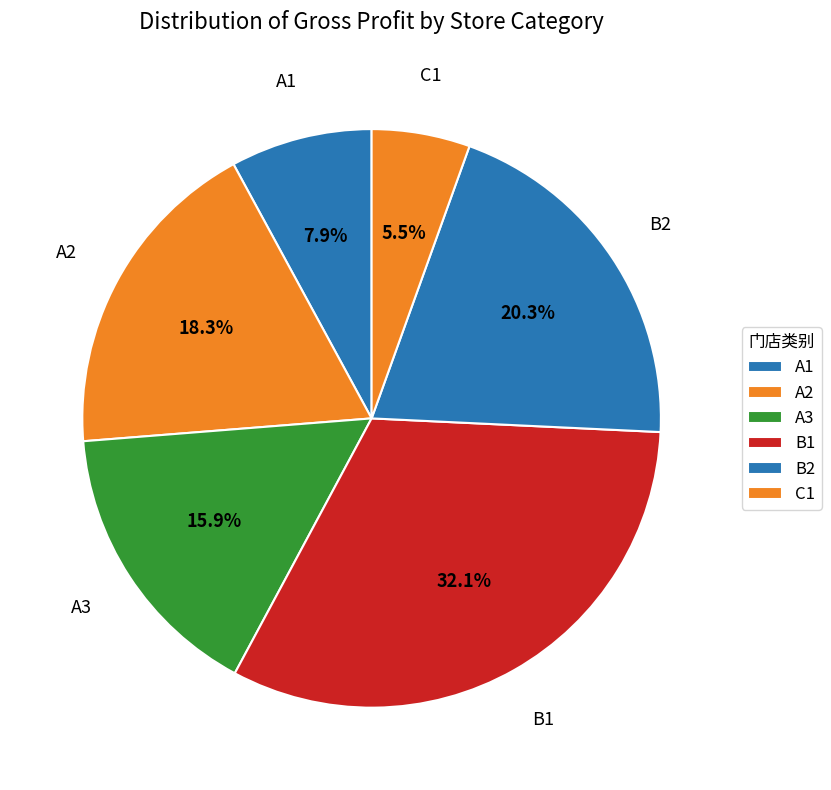

How many segments does this pie chart have?

6